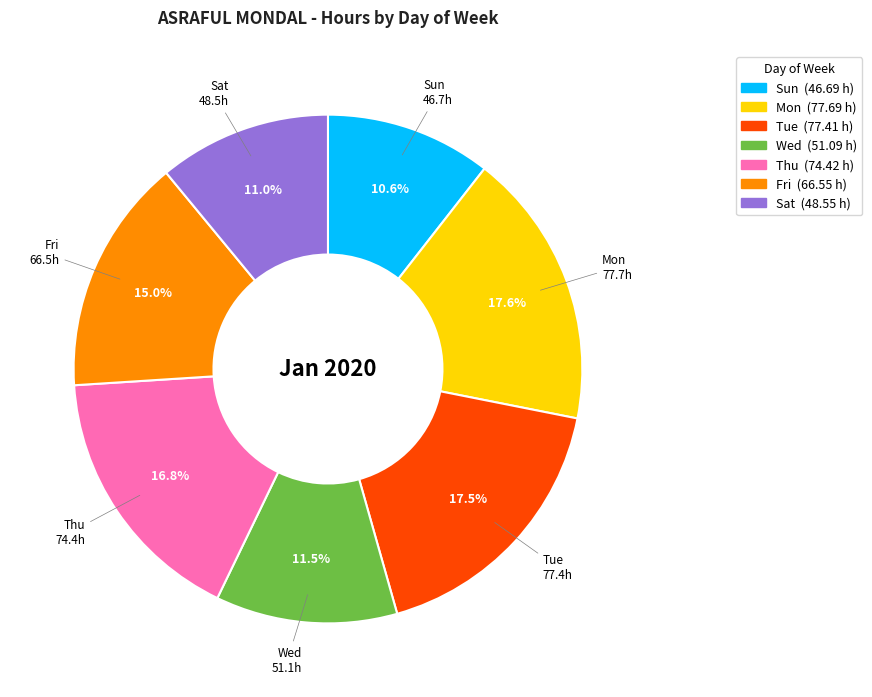

Is there any slice that represents more than half of the pie?

No